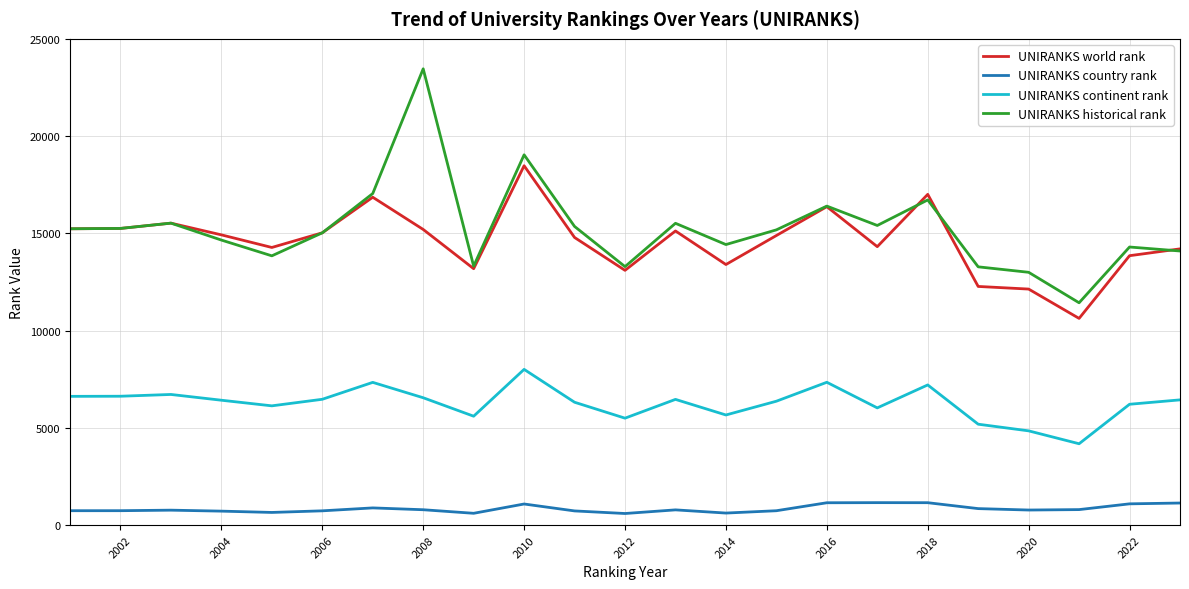

Which series has the largest range (max minus min)?

UNIRANKS historical rank